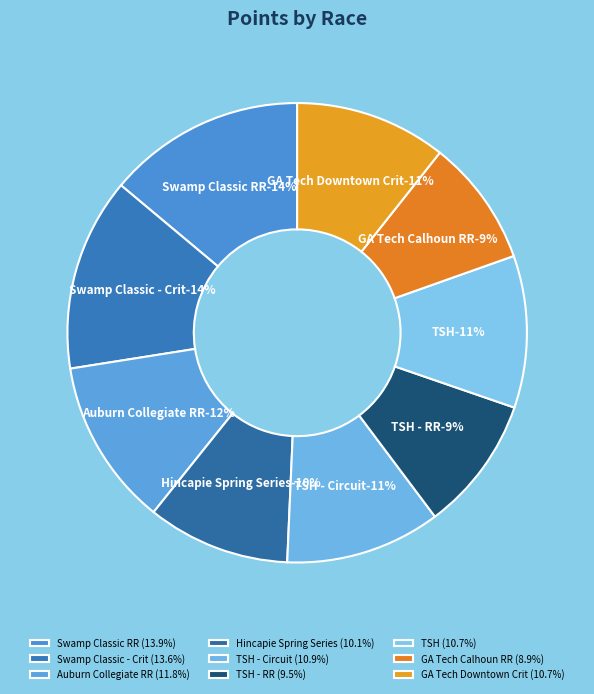

Between GA Tech Cycling Downtown Crit and Tour of the Southern Highlands, which is larger?

Tour of the Southern Highlands